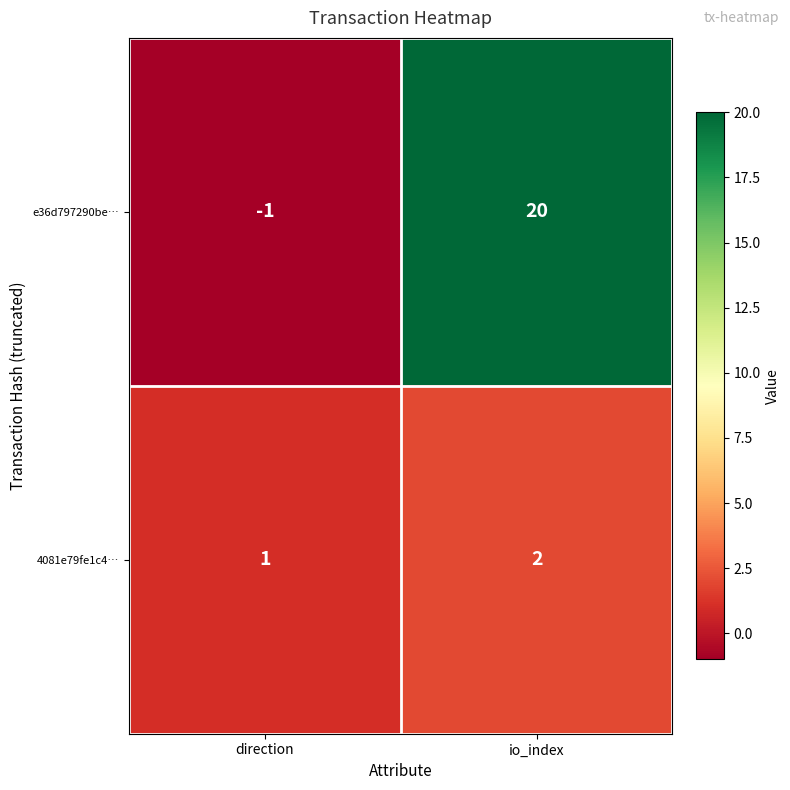

The value of e36d797290be… at io_index is 33. True or false?

False